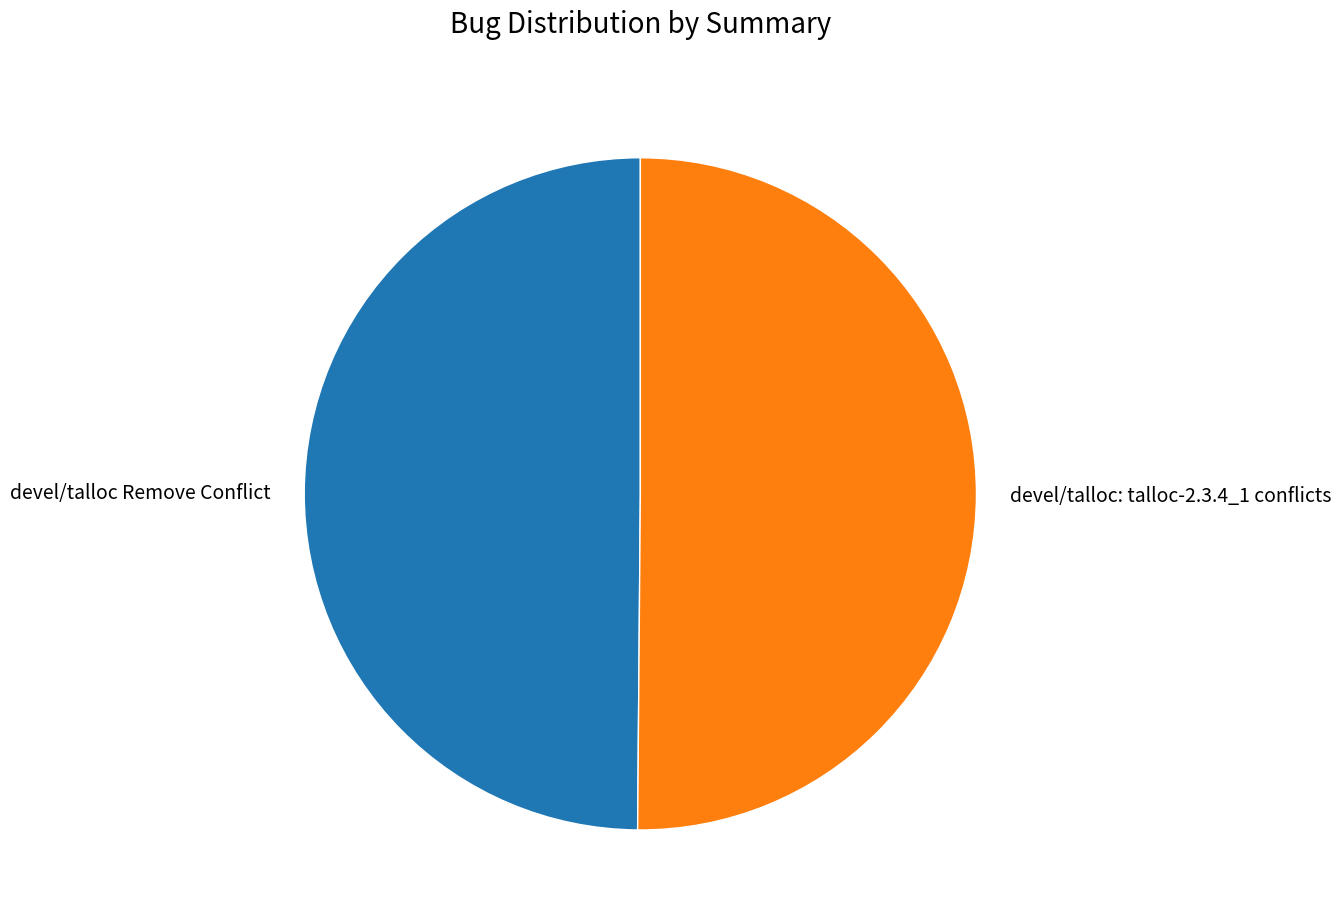

Do devel/talloc Remove Conflict and devel/talloc: talloc-2.3.4_1 conflicts together represent more than half of the pie?

Yes